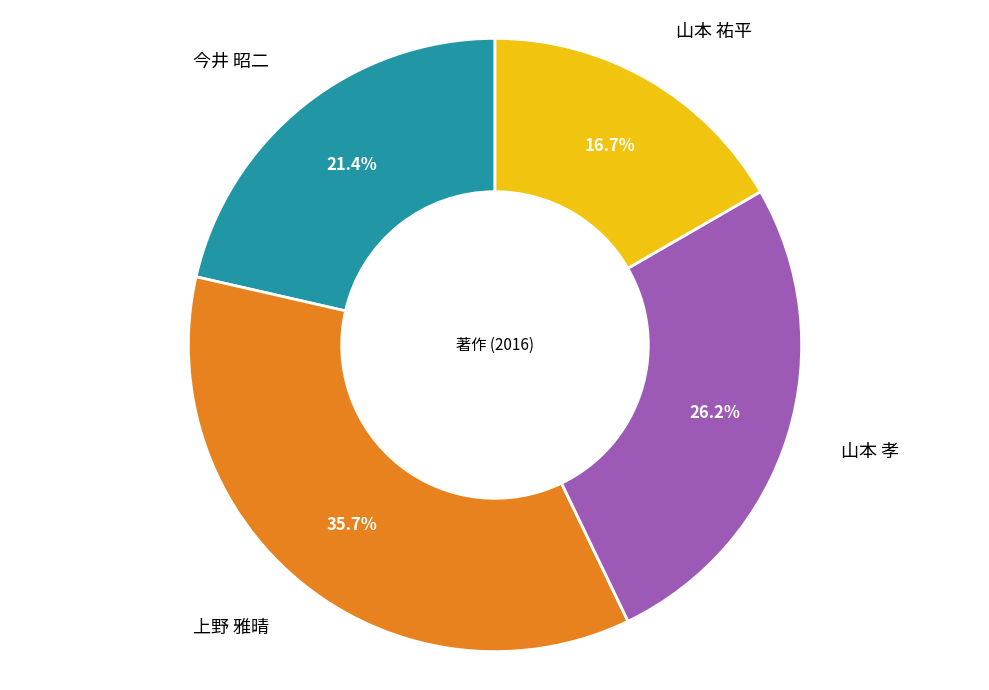

Is there a majority slice in this chart?

No